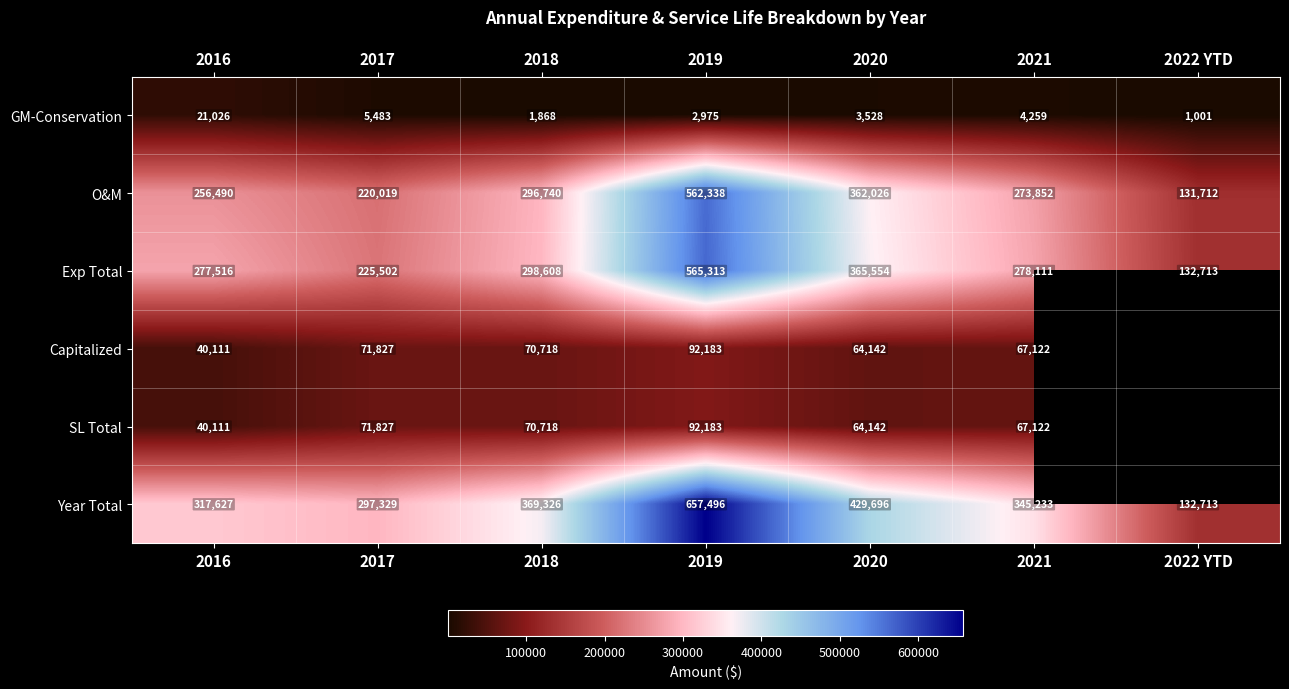

True or false: Year Total has a value of 429696 at 2020.

True